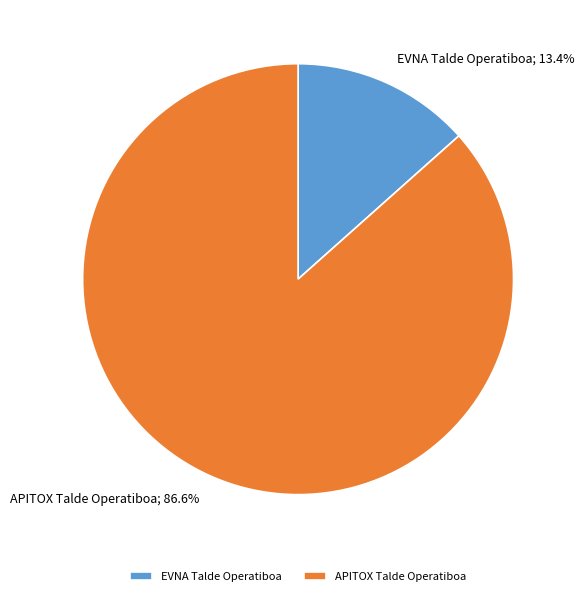

True or false: APITOX Talde Operatiboa accounts for 77% of the total.

False